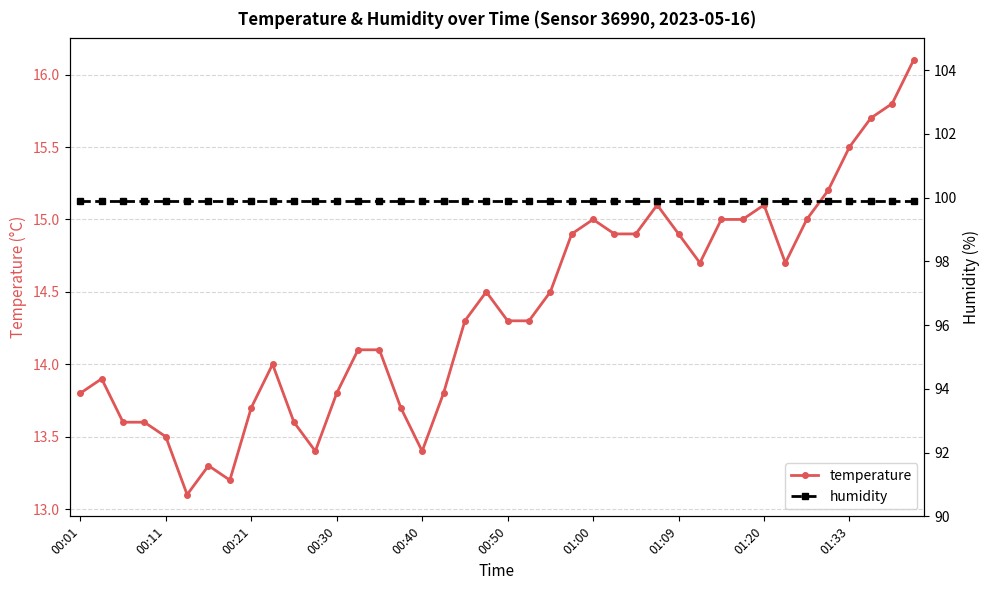

What is the smallest value displayed?

13.1